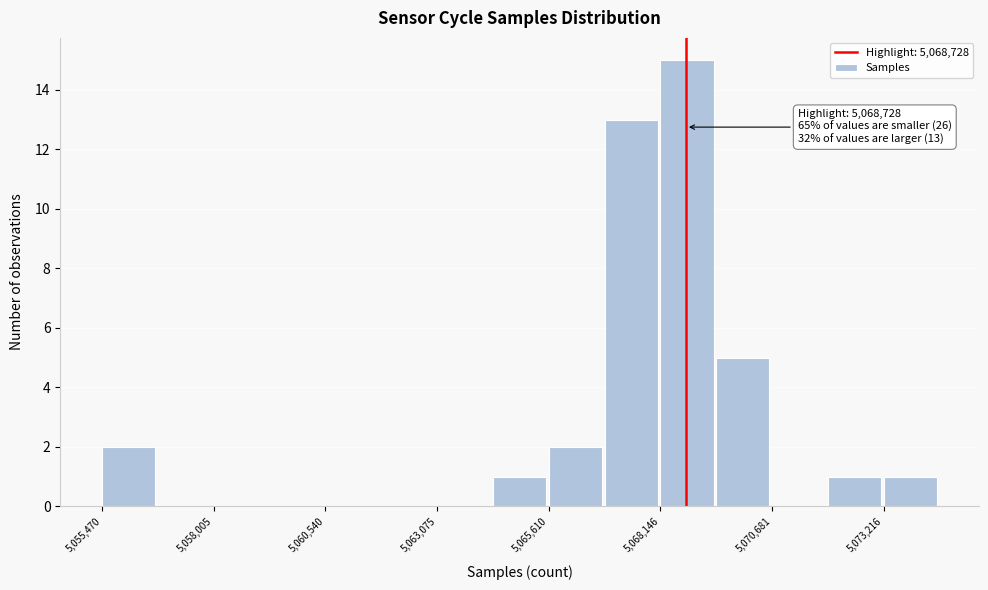

Read against the x-axis, roughly where is the centre of the tallest bar?

5068500